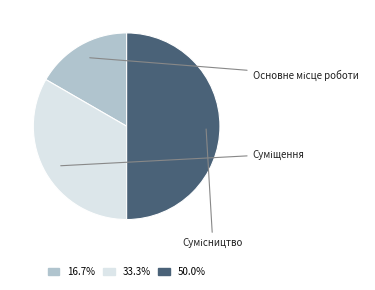

What percentage is the Сумісництво slice, to the nearest percent?

50%